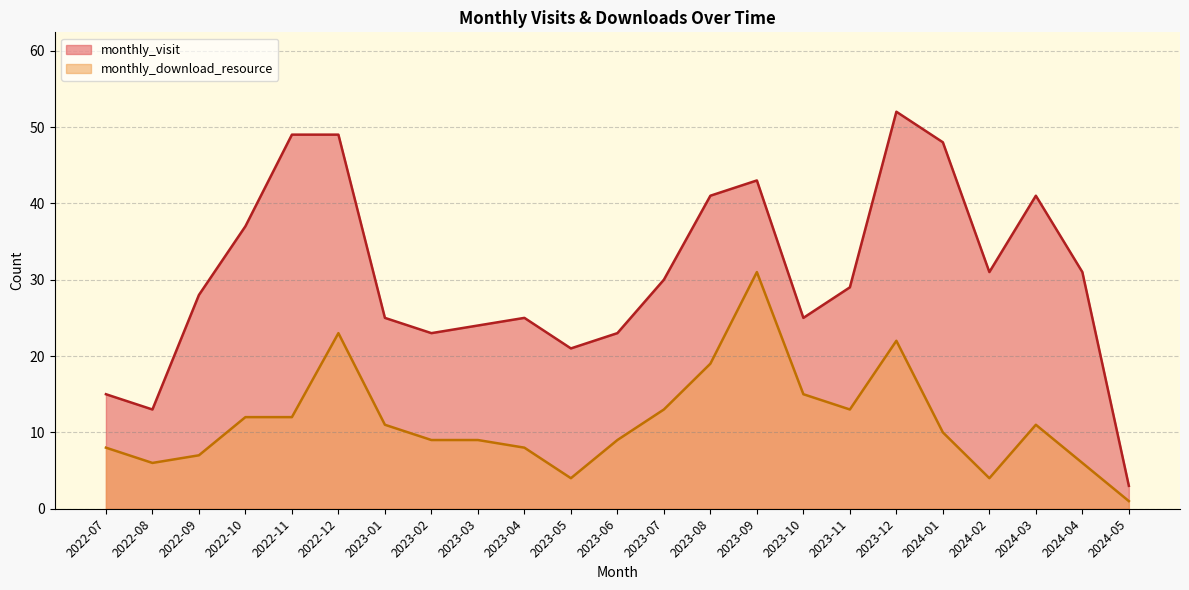

What is the minimum value shown in the chart?

1